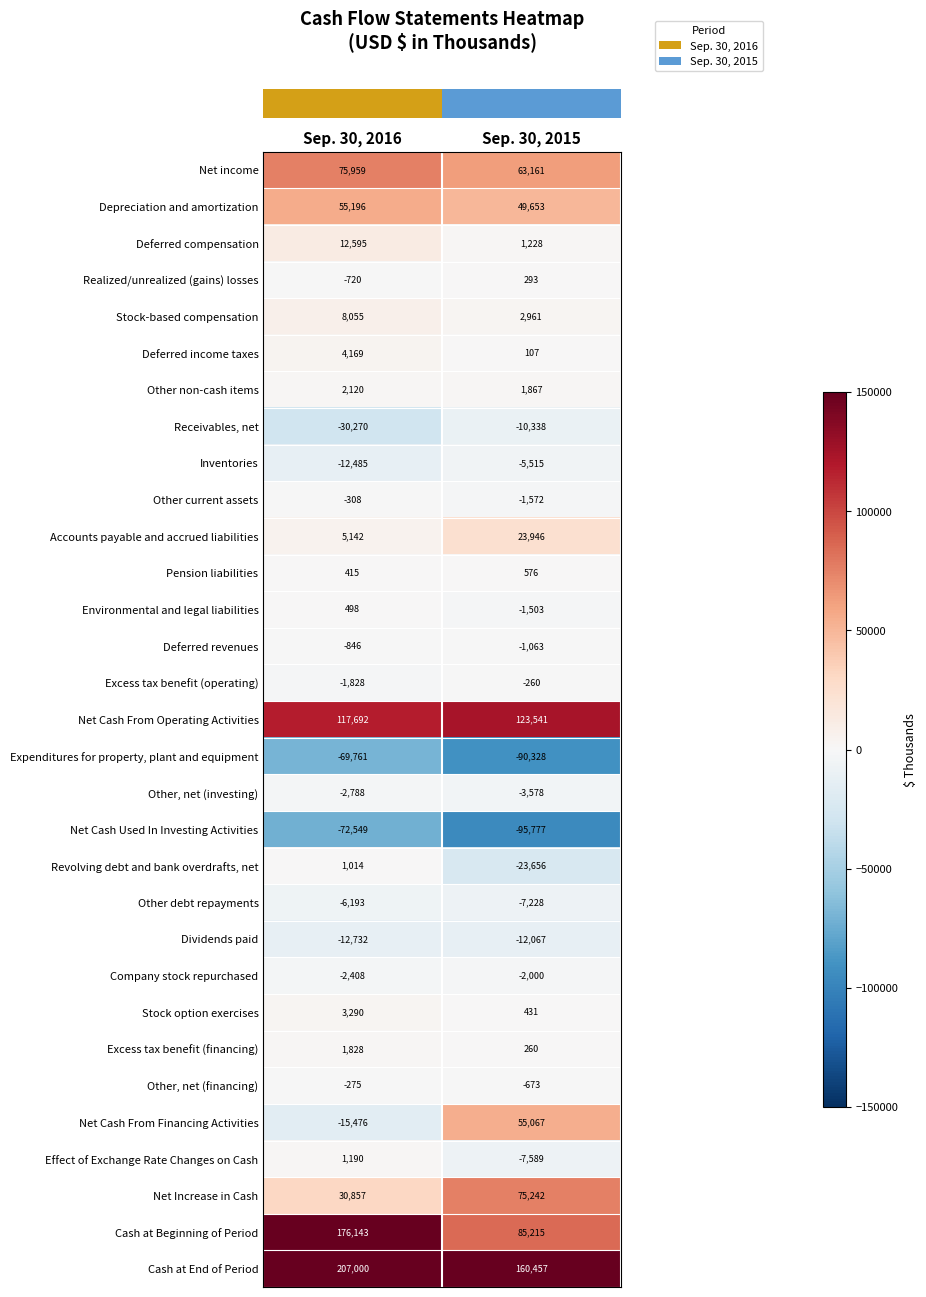

Which category has the lowest value across all series?

Sep. 30, 2015